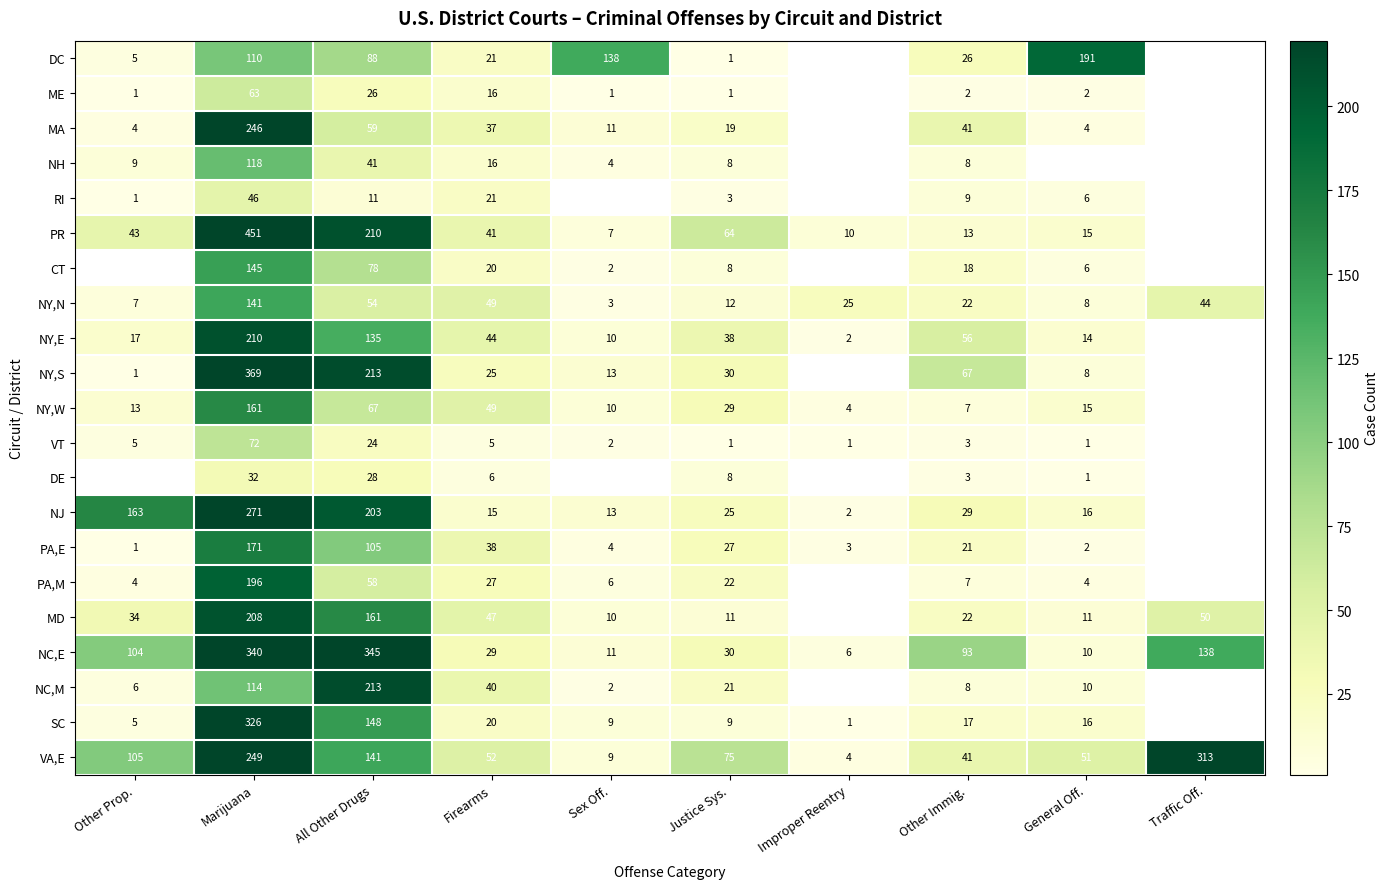

What is the difference between the NC,M values at Justice Sys. and Other Immig.?

13